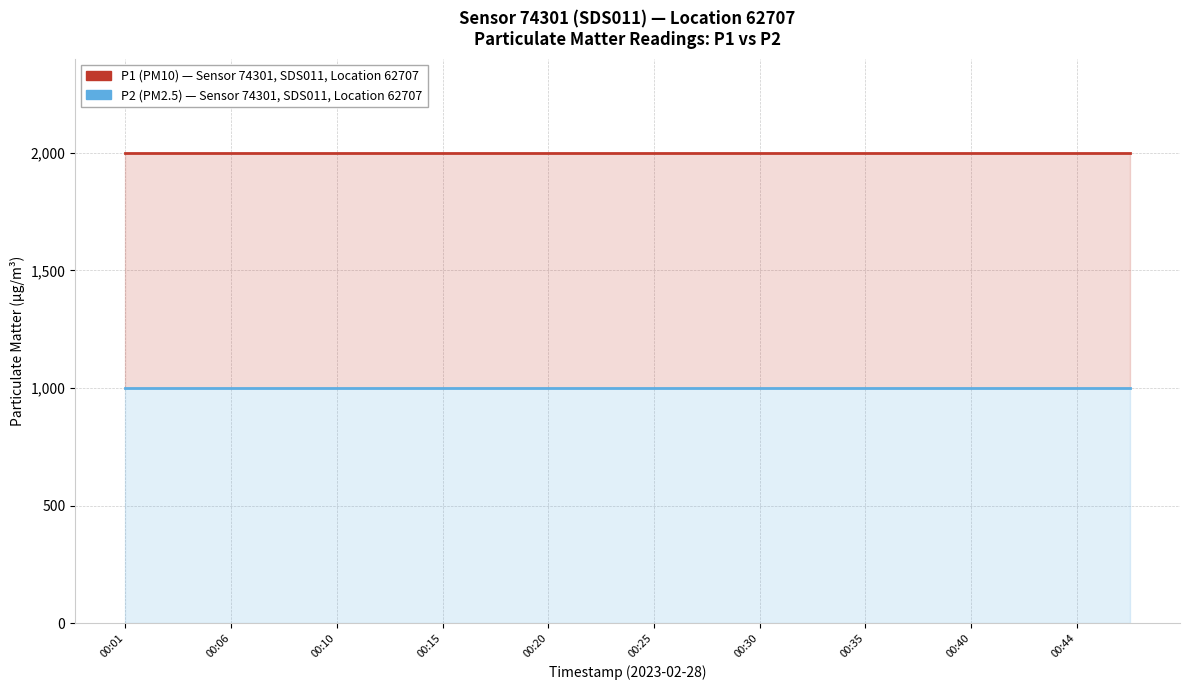

True or false: P1 (PM10) has a value of 585.3 at 00:25.

False